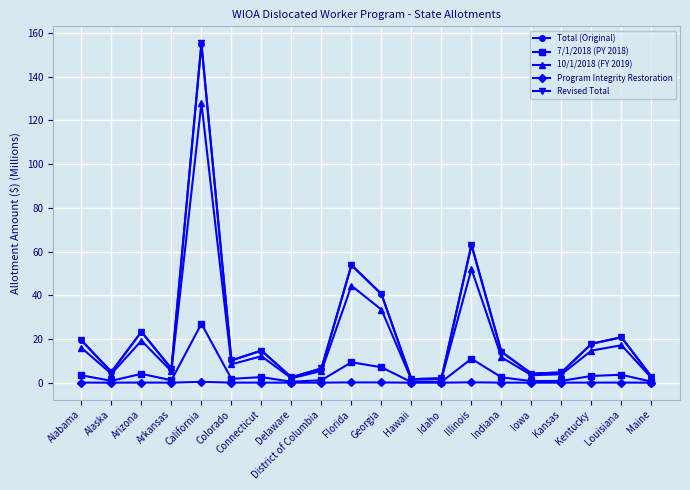

What is the spread (max minus min) of values at Hawaii?

1.6